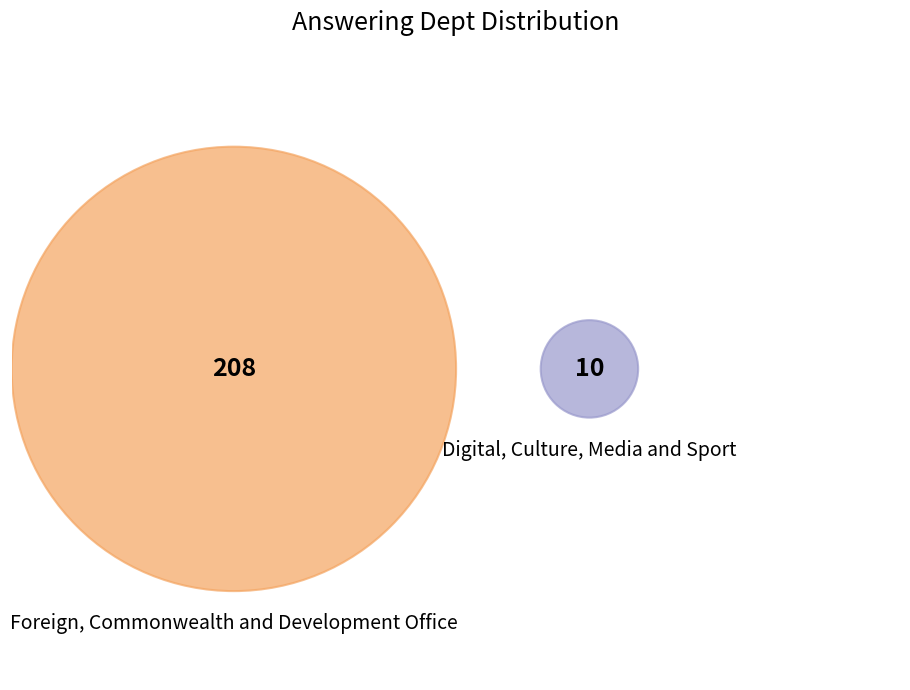

To the nearest percent, what portion does Foreign, Commonwealth and Development Office represent?

95%